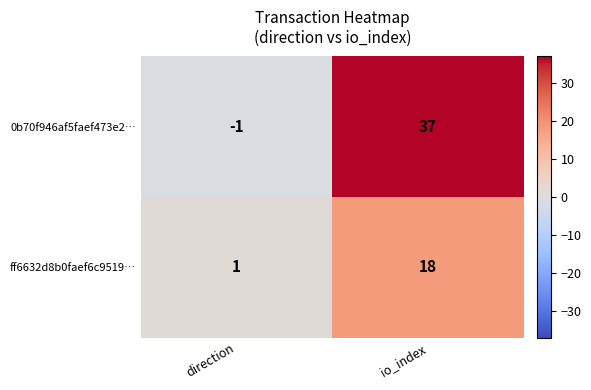

What is the sum of the ff6632d8b0faef6c9519… values at direction and io_index?

19